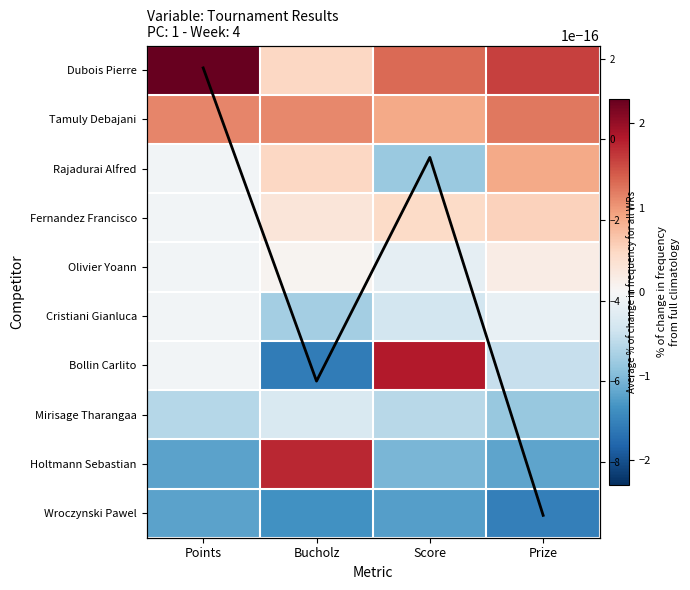

How many values in Bollin Carlito are below zero?

3